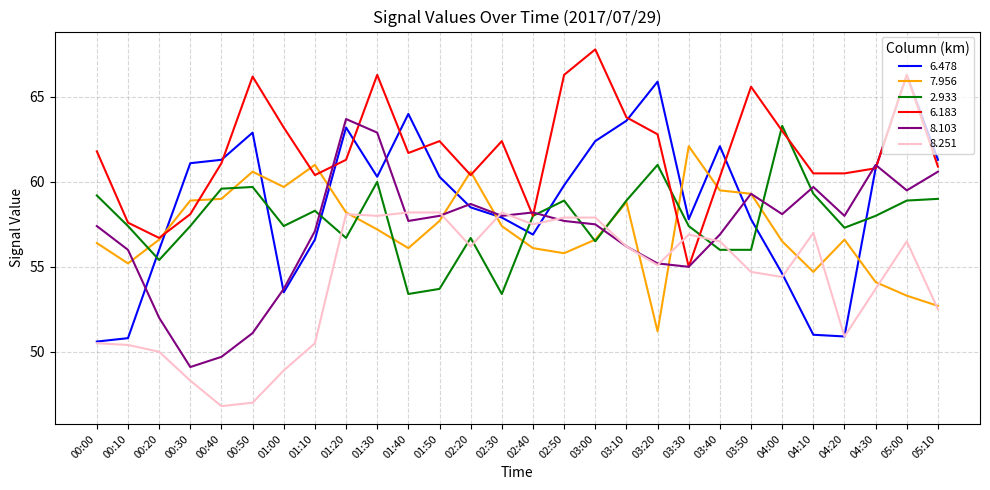

Reading left to right, what are all the values shown in this chart?

6.478: 00:00=50.6	00:10=50.8	00:20=56.0	00:30=61.1	00:40=61.3	00:50=62.9	01:00=53.5	01:10=56.6	01:20=63.2	01:30=60.3	01:40=64.0	01:50=60.3	02:20=58.5	02:30=57.9	02:40=56.9	02:50=59.8	03:00=62.4	03:10=63.6	03:20=65.9	03:30=57.8	03:40=62.1	03:50=57.8	04:00=54.6	04:10=51.0	04:20=50.9	04:30=60.8	05:00=66.3	05:10=61.3
7.956: 00:00=56.4	00:10=55.2	00:20=56.6	00:30=58.9	00:40=59.0	00:50=60.6	01:00=59.7	01:10=61.0	01:20=58.2	01:30=57.2	01:40=56.1	01:50=57.7	02:20=60.6	02:30=57.4	02:40=56.1	02:50=55.8	03:00=56.6	03:10=58.8	03:20=51.2	03:30=62.1	03:40=59.5	03:50=59.3	04:00=56.5	04:10=54.7	04:20=56.6	04:30=54.1	05:00=53.3	05:10=52.7
2.933: 00:00=59.2	00:10=57.4	00:20=55.4	00:30=57.4	00:40=59.6	00:50=59.7	01:00=57.4	01:10=58.3	01:20=56.7	01:30=60.0	01:40=53.4	01:50=53.7	02:20=56.7	02:30=53.4	02:40=58.0	02:50=58.9	03:00=56.5	03:10=58.9	03:20=61.0	03:30=57.4	03:40=56.0	03:50=56.0	04:00=63.3	04:10=59.3	04:20=57.3	04:30=58.0	05:00=58.9	05:10=59.0
6.183: 00:00=61.8	00:10=57.6	00:20=56.7	00:30=58.1	00:40=61.1	00:50=66.2	01:00=63.2	01:10=60.4	01:20=61.3	01:30=66.3	01:40=61.7	01:50=62.4	02:20=60.4	02:30=62.4	02:40=58.0	02:50=66.3	03:00=67.8	03:10=63.8	03:20=62.8	03:30=55.0	03:40=60.3	03:50=65.6	04:00=63.0	04:10=60.5	04:20=60.5	04:30=60.8	05:00=66.3	05:10=60.9
8.103: 00:00=57.4	00:10=56.0	00:20=52.0	00:30=49.1	00:40=49.7	00:50=51.1	01:00=53.7	01:10=57.1	01:20=63.7	01:30=62.9	01:40=57.7	01:50=58.0	02:20=58.7	02:30=58.0	02:40=58.2	02:50=57.7	03:00=57.5	03:10=56.2	03:20=55.2	03:30=55.0	03:40=56.9	03:50=59.3	04:00=58.1	04:10=59.7	04:20=58.0	04:30=61.0	05:00=59.5	05:10=60.6
8.251: 00:00=50.5	00:10=50.4	00:20=50.0	00:30=48.3	00:40=46.8	00:50=47.0	01:00=48.9	01:10=50.5	01:20=58.1	01:30=58.0	01:40=58.2	01:50=58.2	02:20=56.2	02:30=58.2	02:40=57.5	02:50=57.9	03:00=57.9	03:10=56.2	03:20=55.1	03:30=56.9	03:40=56.5	03:50=54.7	04:00=54.4	04:10=57.0	04:20=50.9	04:30=53.7	05:00=56.5	05:10=52.5